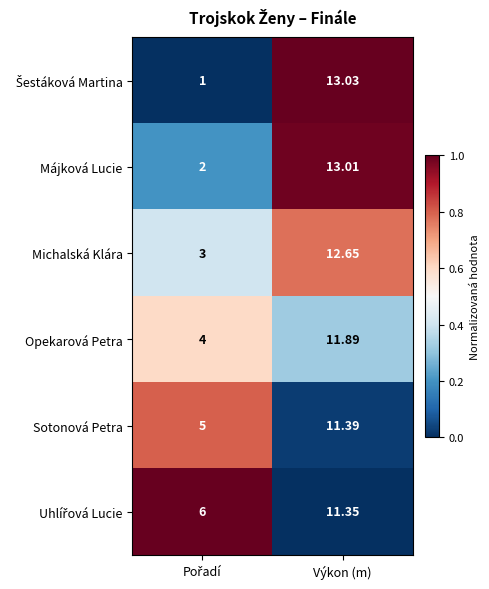

At which label does Májková Lucie first exceed 13?

Výkon (m)